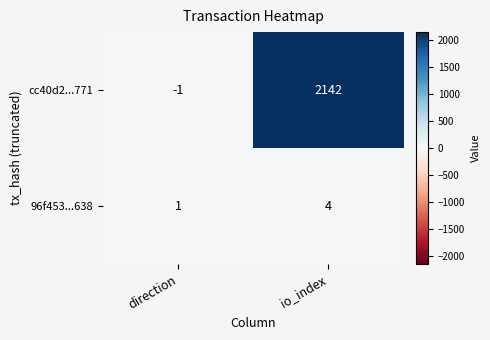

Reading left to right, transcribe all the data shown in this chart.

cc40d2...771: -1	2142
96f453...638: 1	4